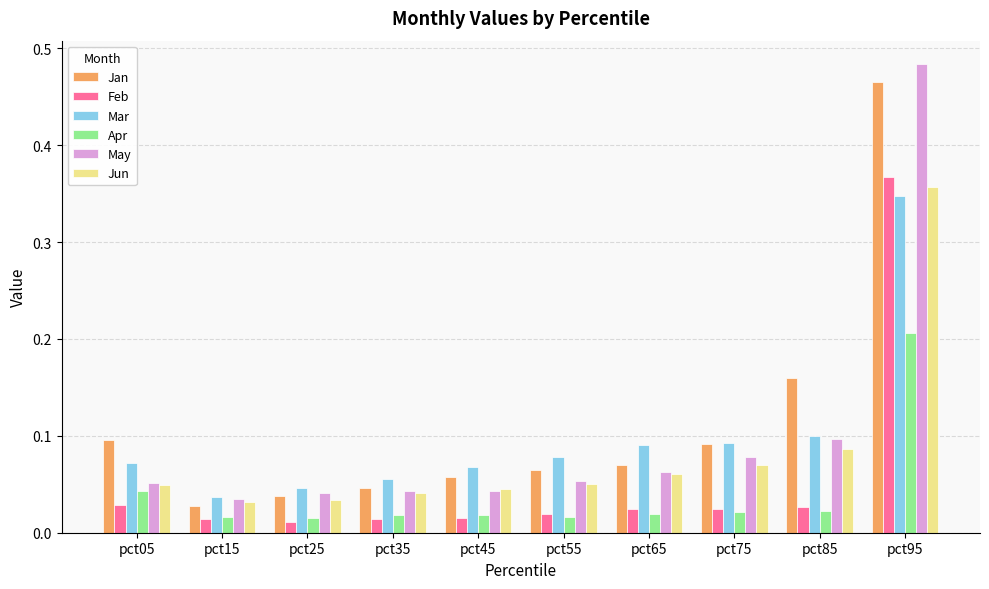

What are all the series names shown in the legend?

Jan, Feb, Mar, Apr, May, Jun